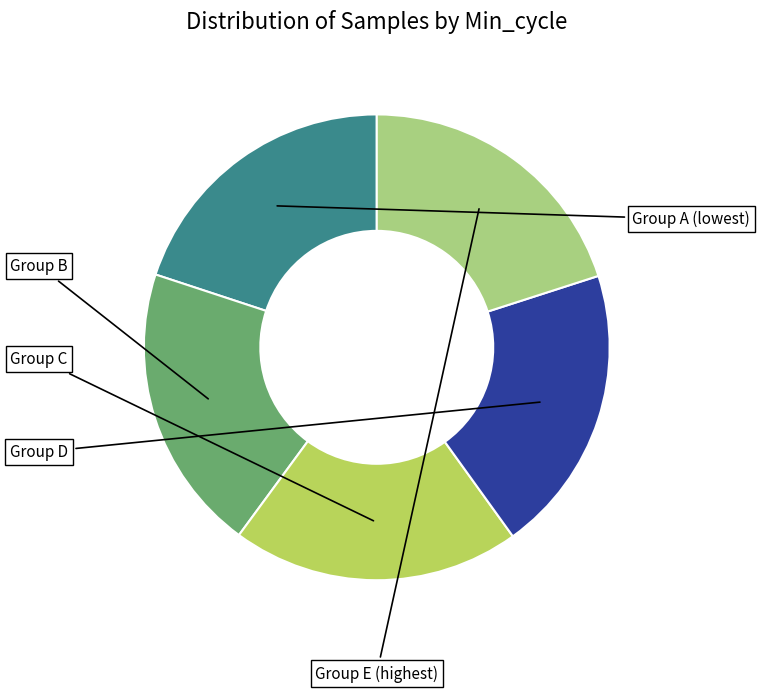

Is there any slice that represents more than half of the pie?

No